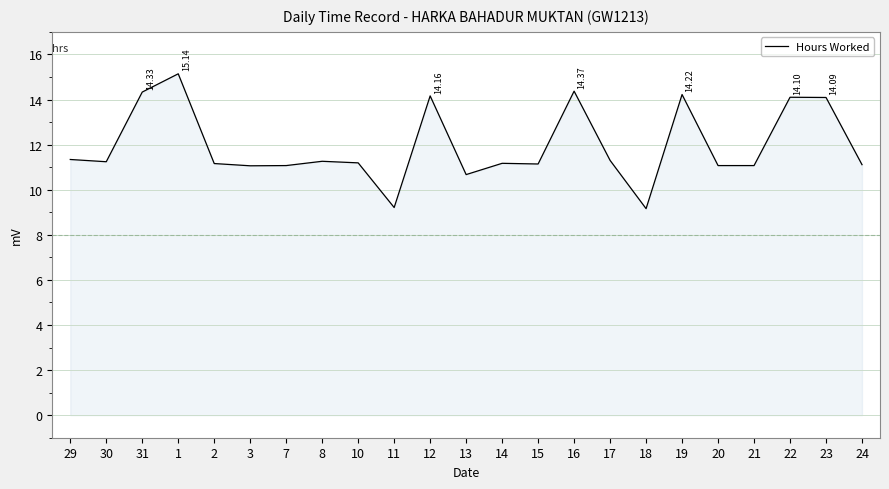

True or false: the data shows 19.0 at 29.

False